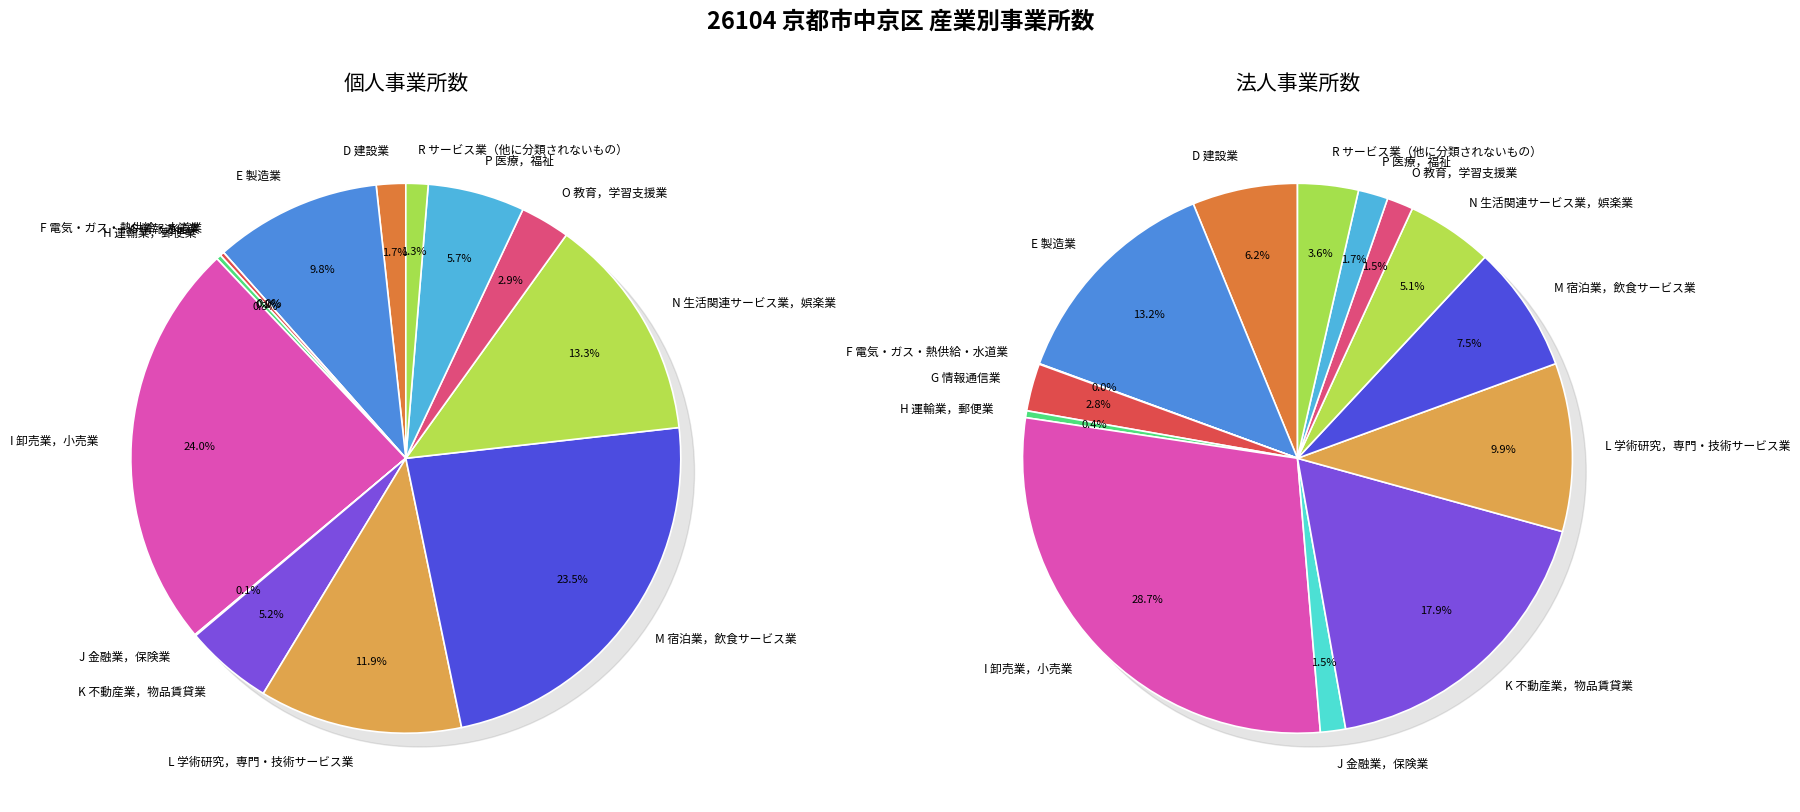

Is there a majority slice in this chart?

No